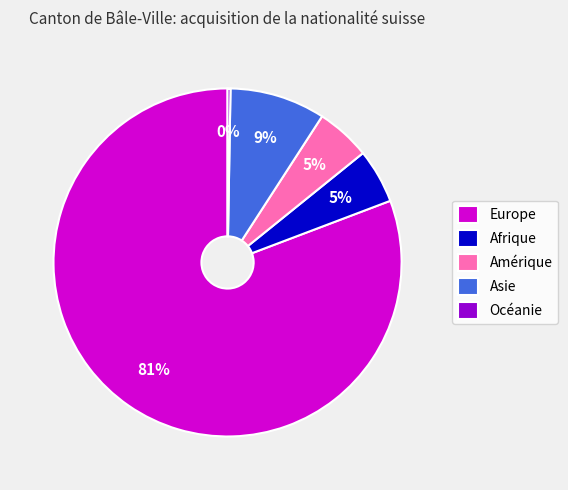

Combined, do Afrique and Asie account for over 50%?

No